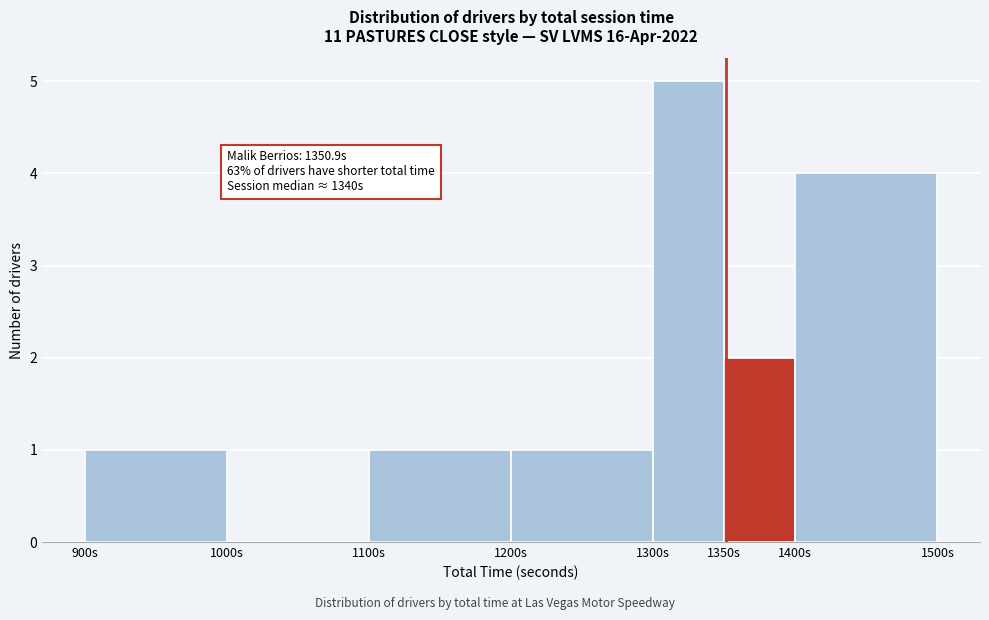

Which range on the x-axis has the tallest bar?

1300 to 1350